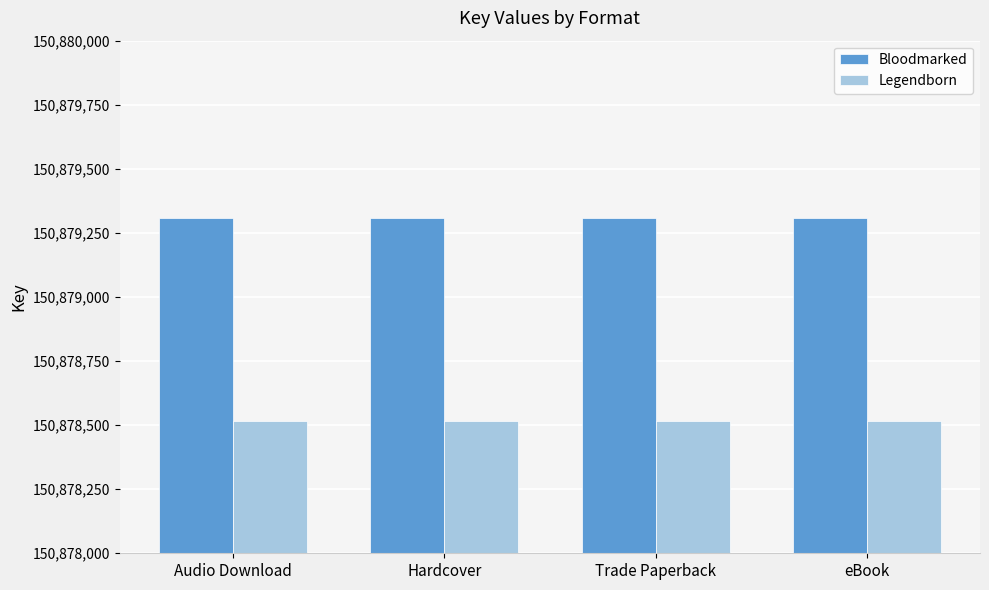

Which series has the largest total across all categories?

Bloodmarked